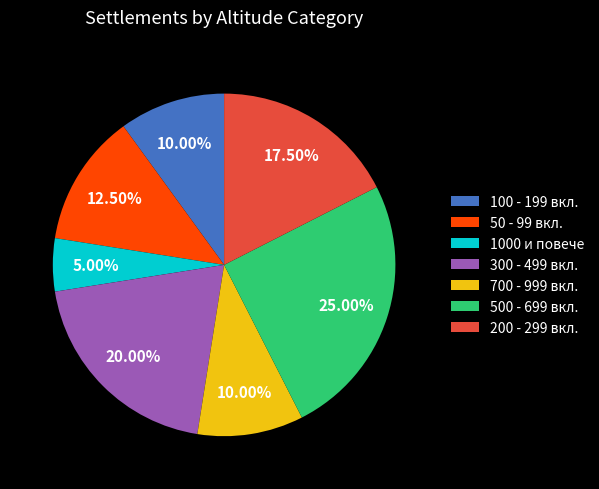

Does any single category account for the majority?

No